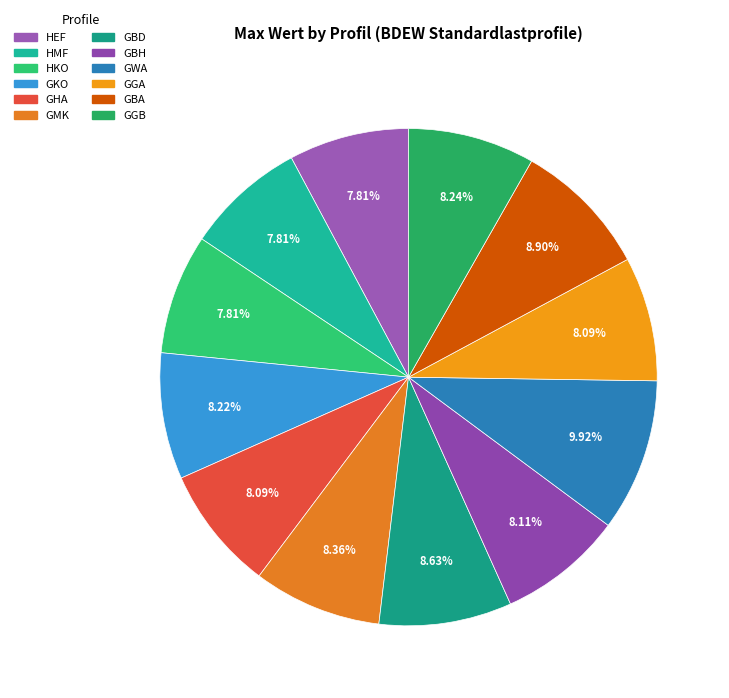

Rank the categories by value from highest to lowest.

GWA, GBA, GBD, GMK, GGB, GKO, GBH, GHA, GGA, HEF, HMF, HKO